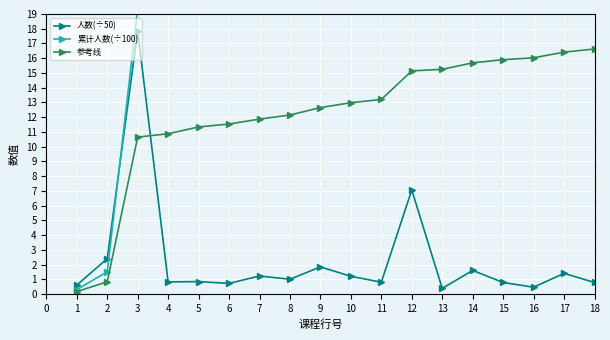

What is the minimum value for 人数(÷50)?

0.4